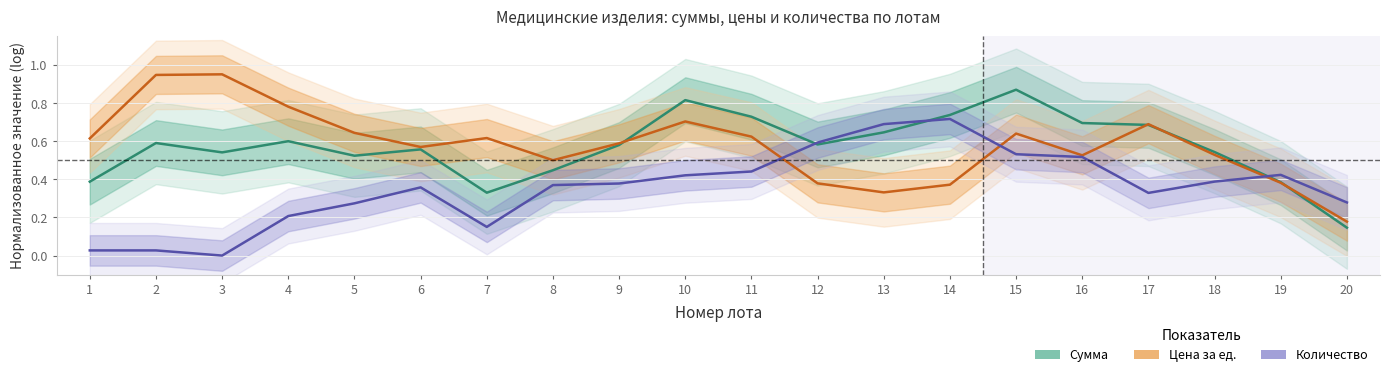

Is the value of Цена за ед. at 17 greater than the value of Сумма at 13?

Yes